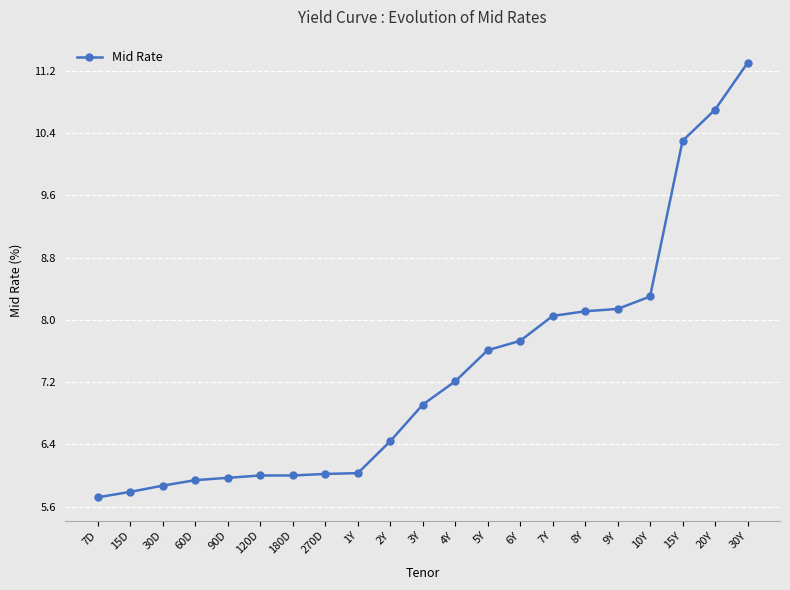

What is the label of the 18th point from the left?

10Y